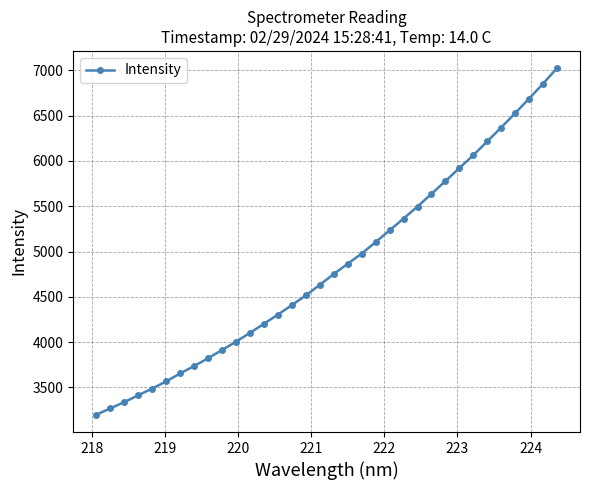

What is the greatest value displayed?

7023.6